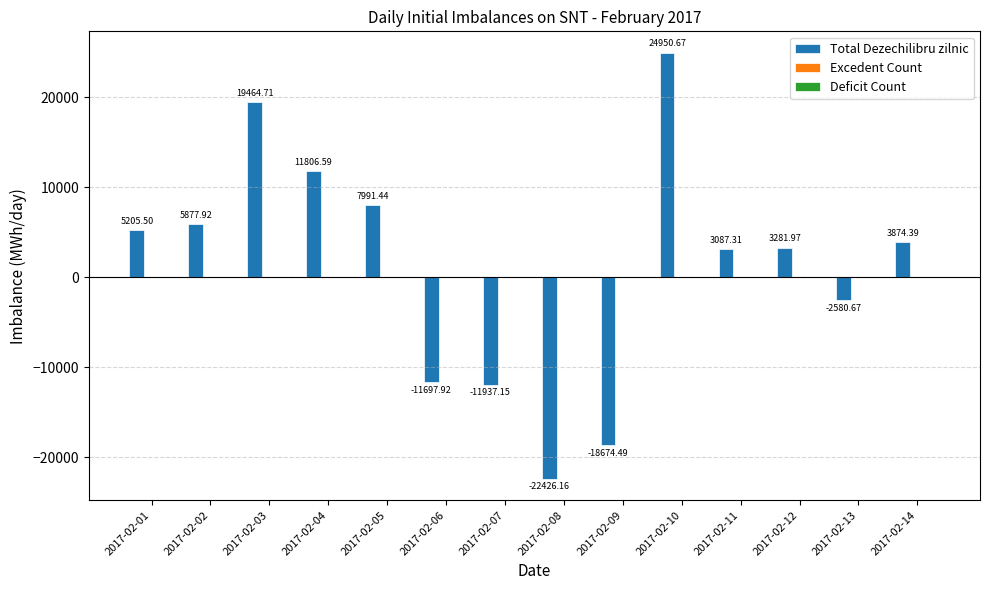

Where is Total Dezechilibru zilnic nearest to the value 1262?

2017-02-11